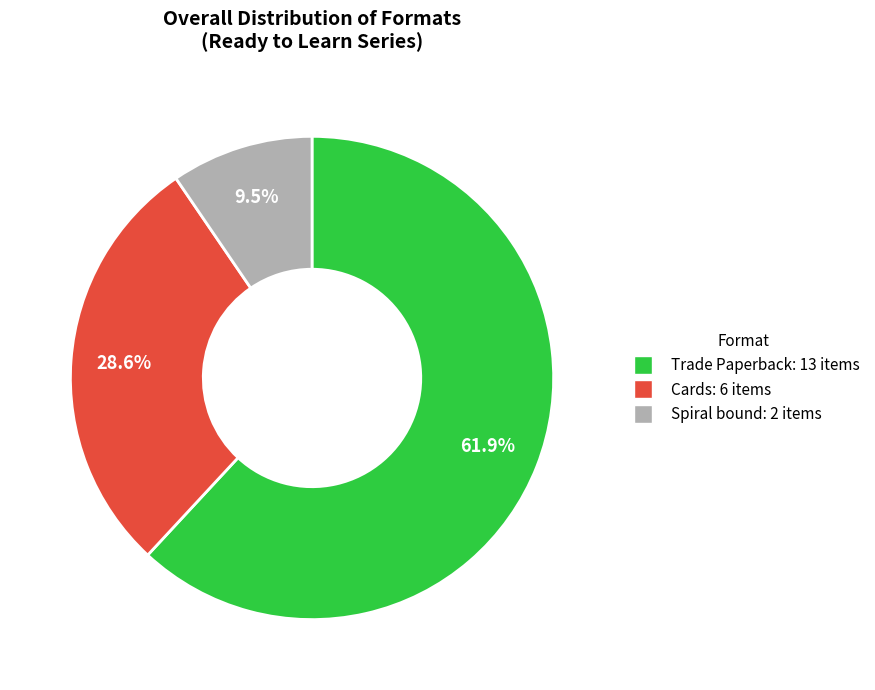

What percentage is the Trade Paperback slice, to the nearest percent?

62%